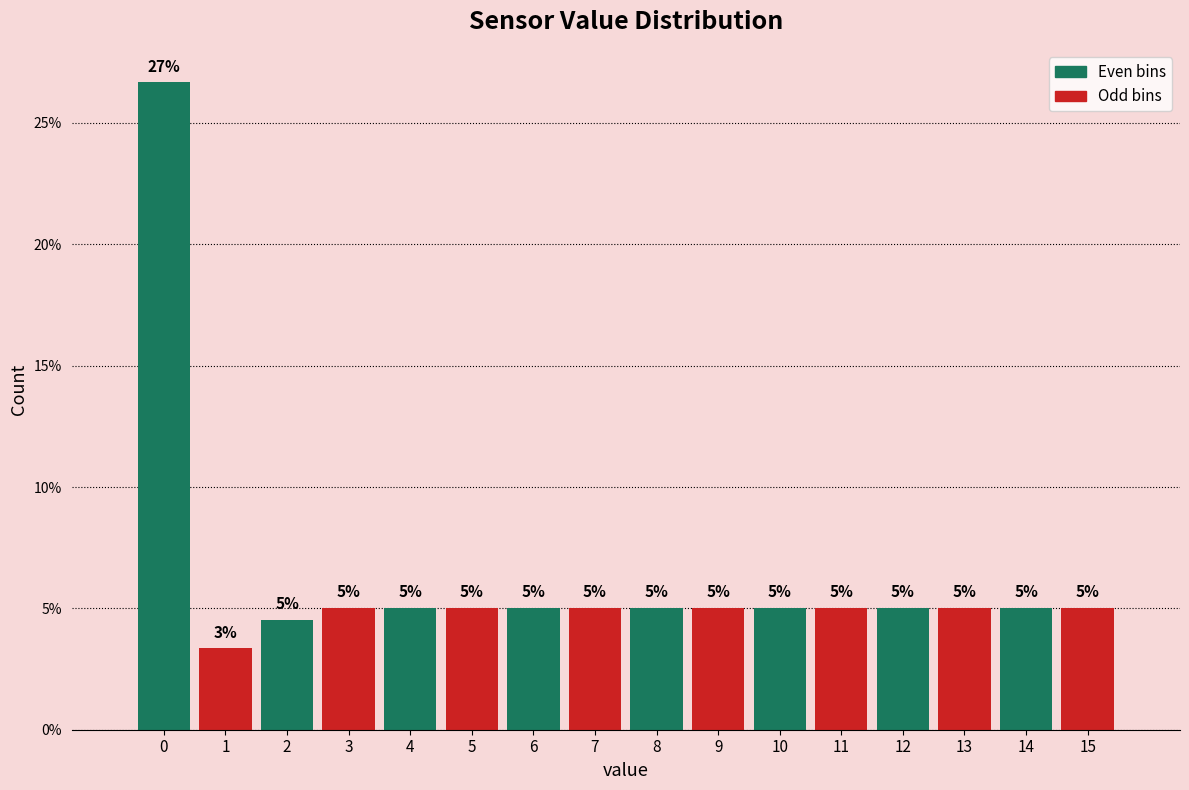

Read the value at 9.

5.0